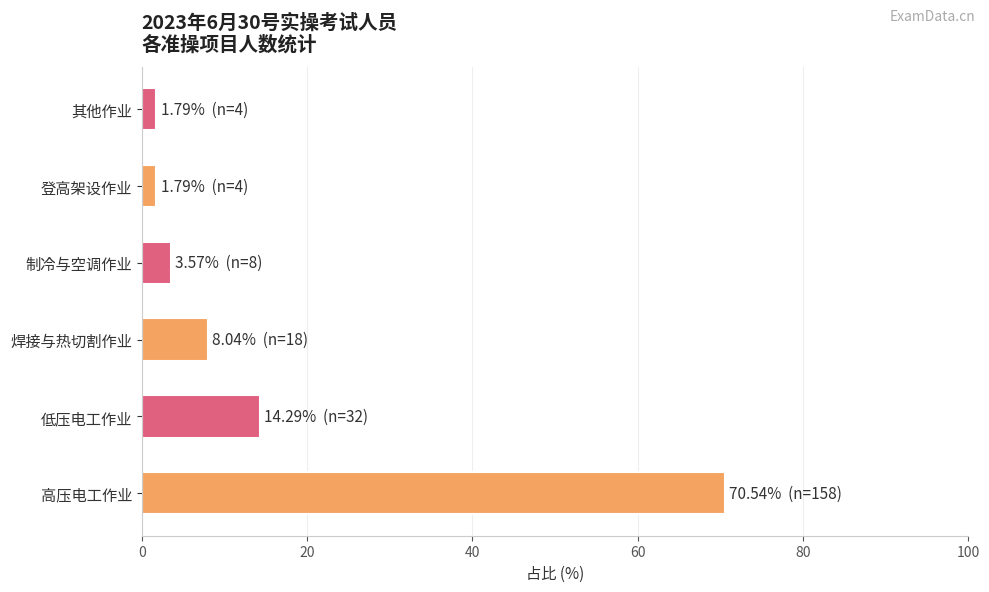

Read the value at 焊接与热切割作业.

8.0